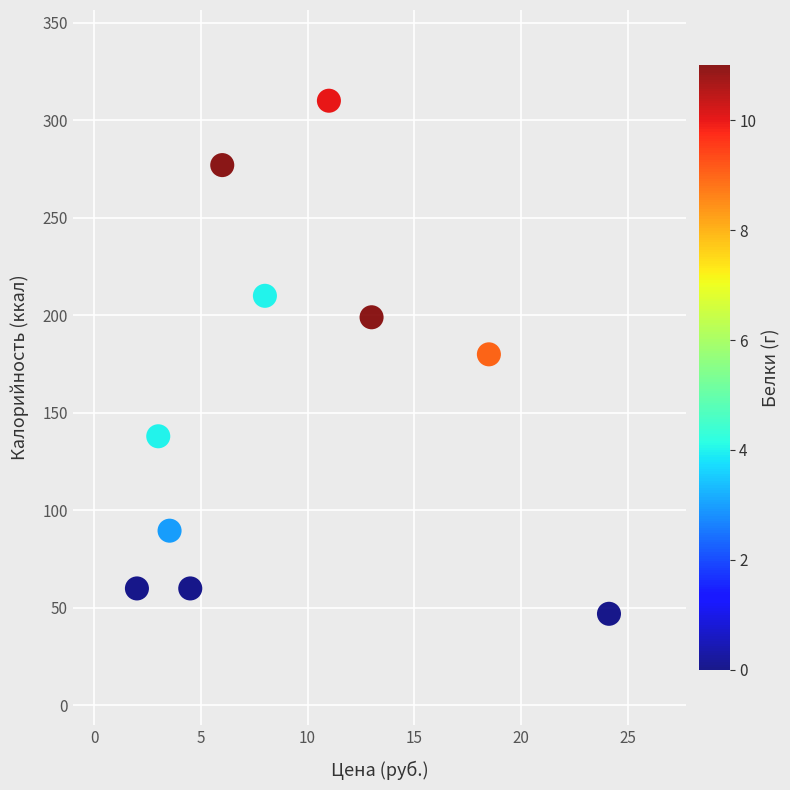

What is the average X value?

9.4